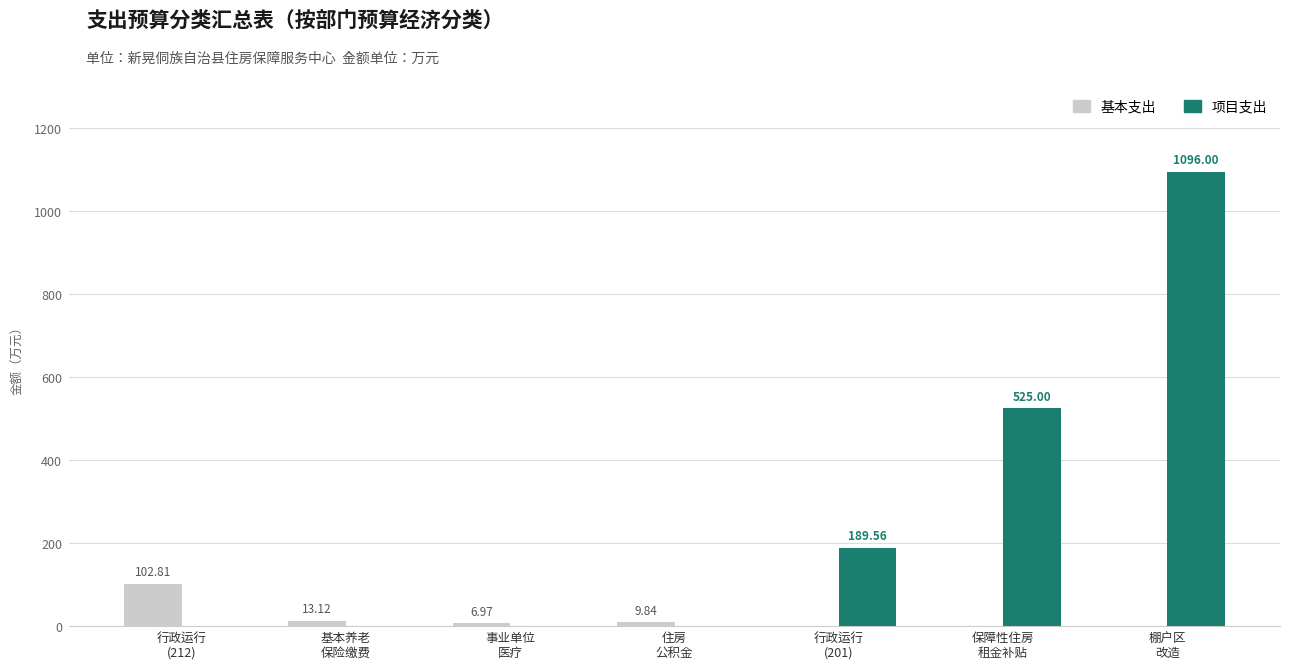

Which series has the largest total across all categories?

项目支出